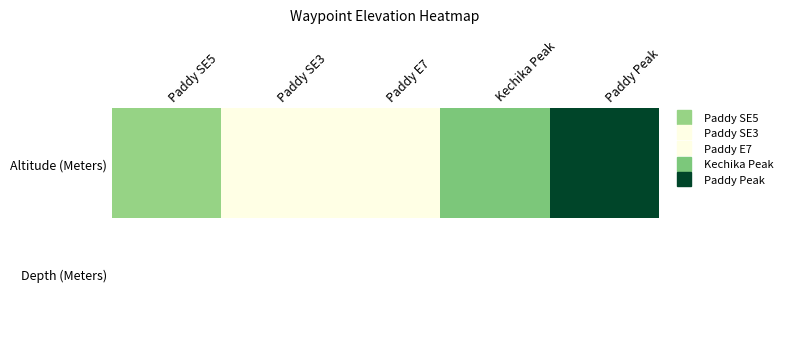

Rank the categories by Altitude (Meters) value from lowest to highest.

Paddy SE3, Paddy E7, Paddy SE5, Kechika Peak, Paddy Peak